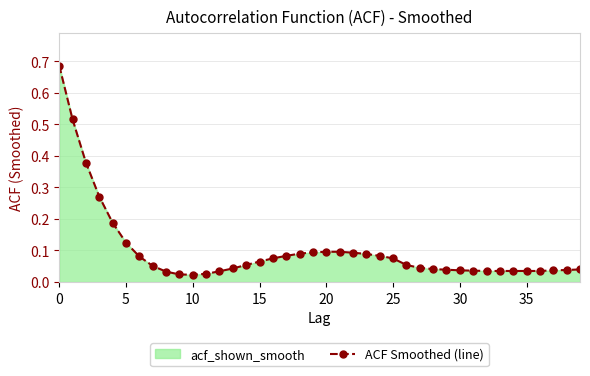

What is the label of the 28th point from the left?

27